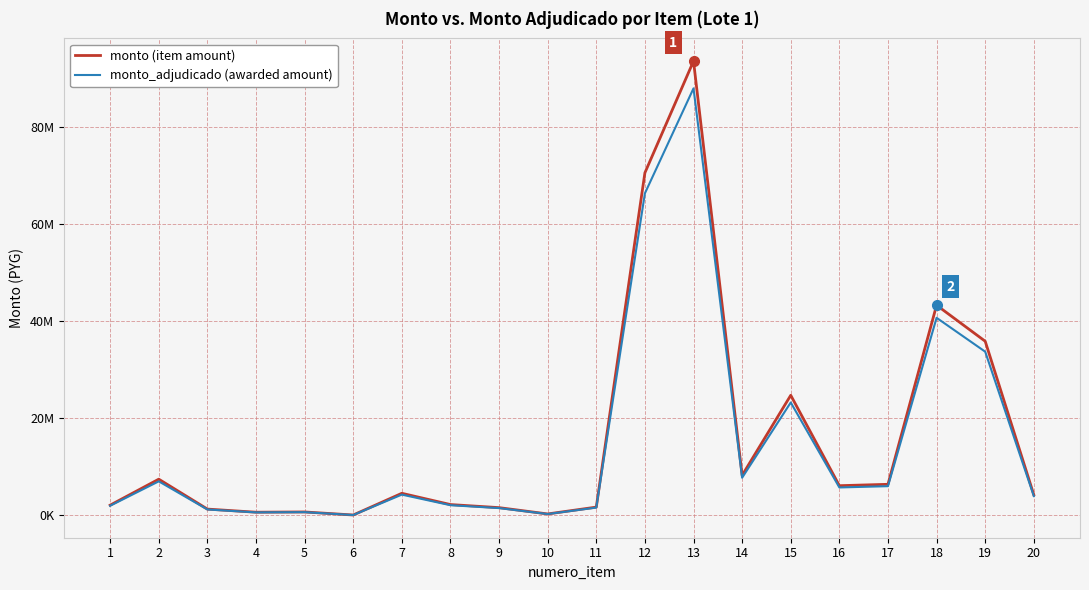

True or false: monto has a value of 824827 at 8.

False